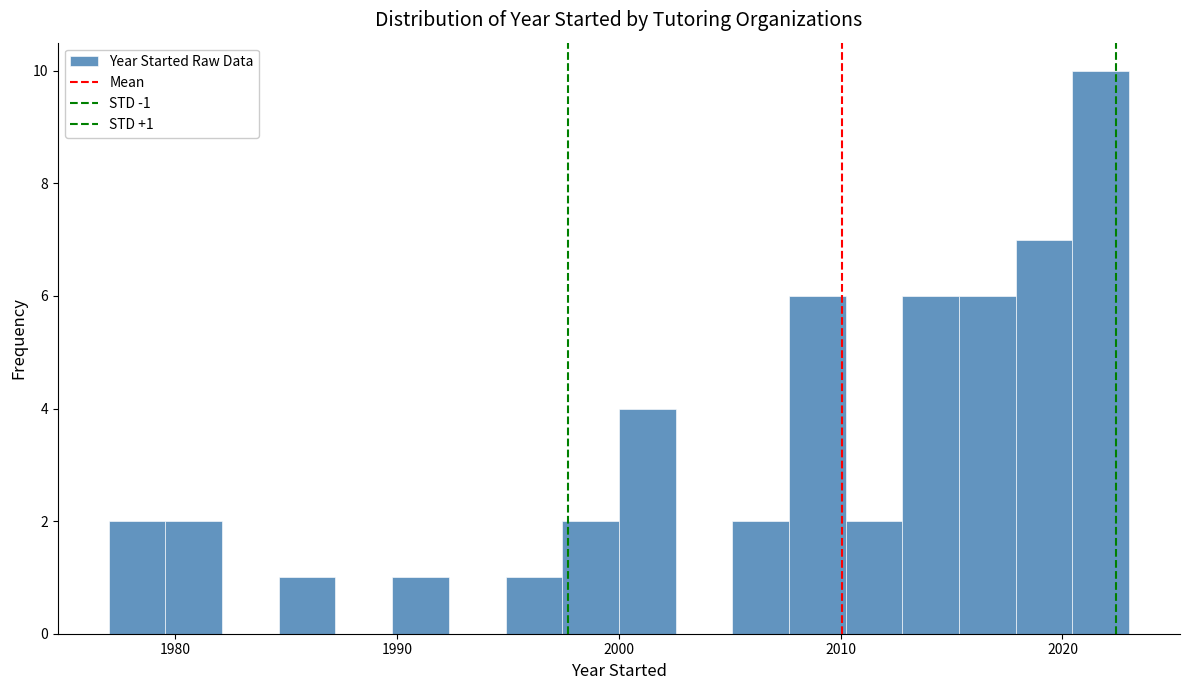

Read against the x-axis, roughly where is the centre of the tallest bar?

2022